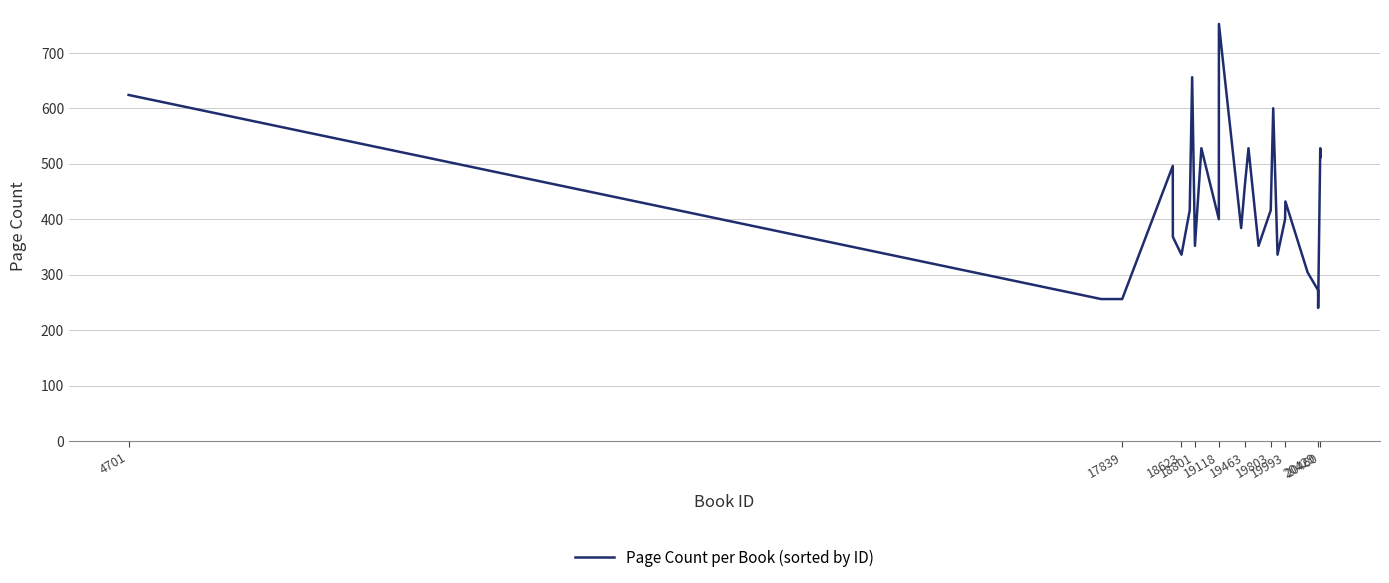

What is the maximum value shown in the chart?

752